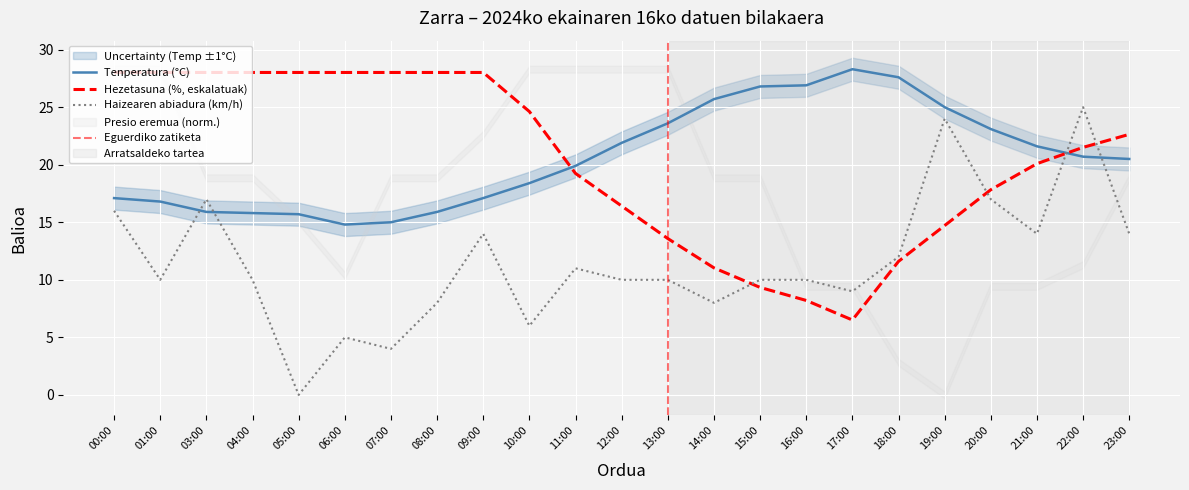

What is the total value across all series at 11:00?

50.1